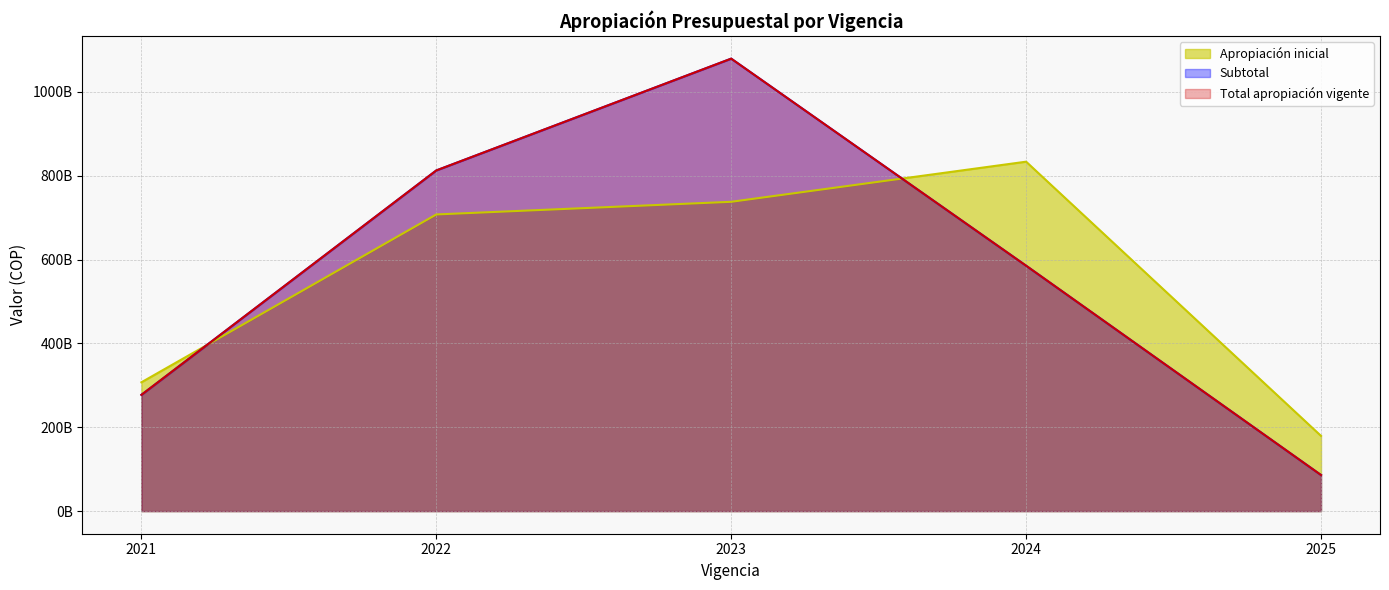

Which category has the highest value across all series?

2023